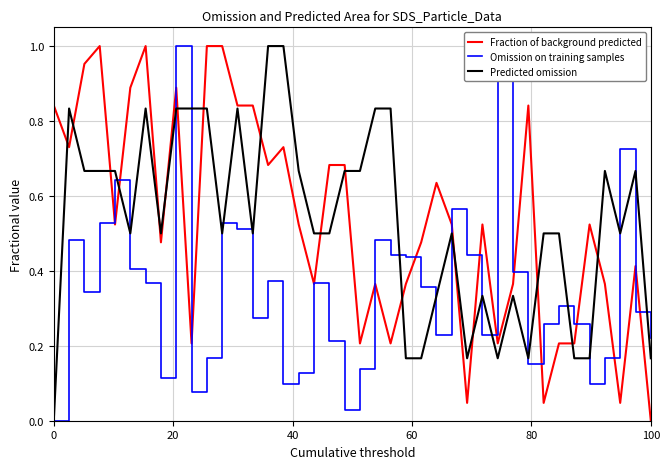

At which label does Fraction of background predicted reach its minimum?

100